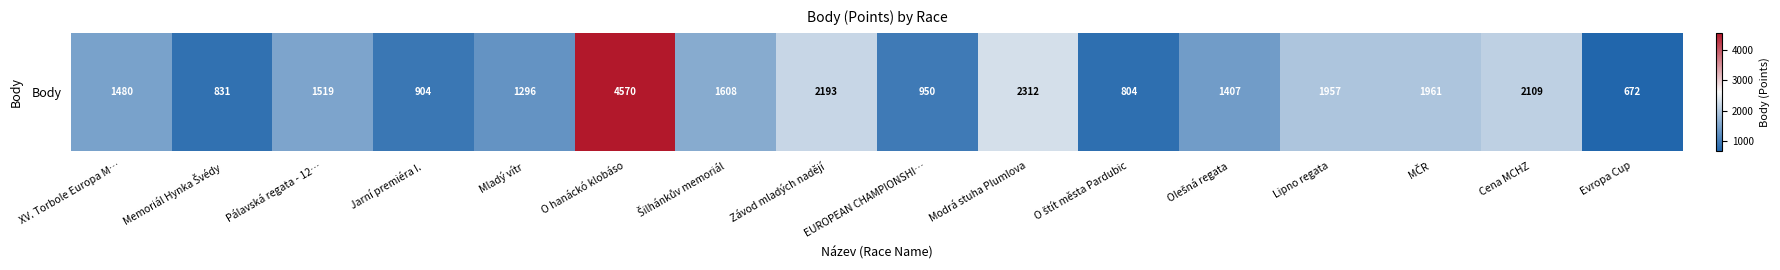

What is the difference between the values at O štít města Pardubic and Evropa Cup?

132